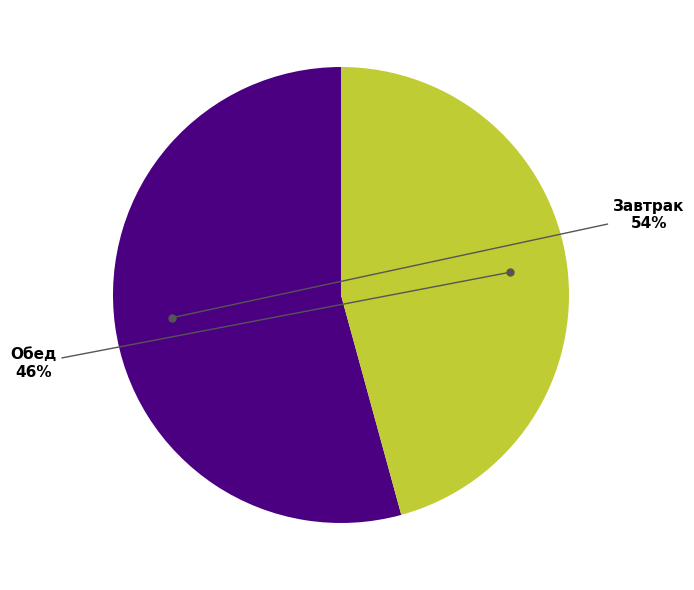

To the nearest percent, what percentage of the pie is Обед?

46%